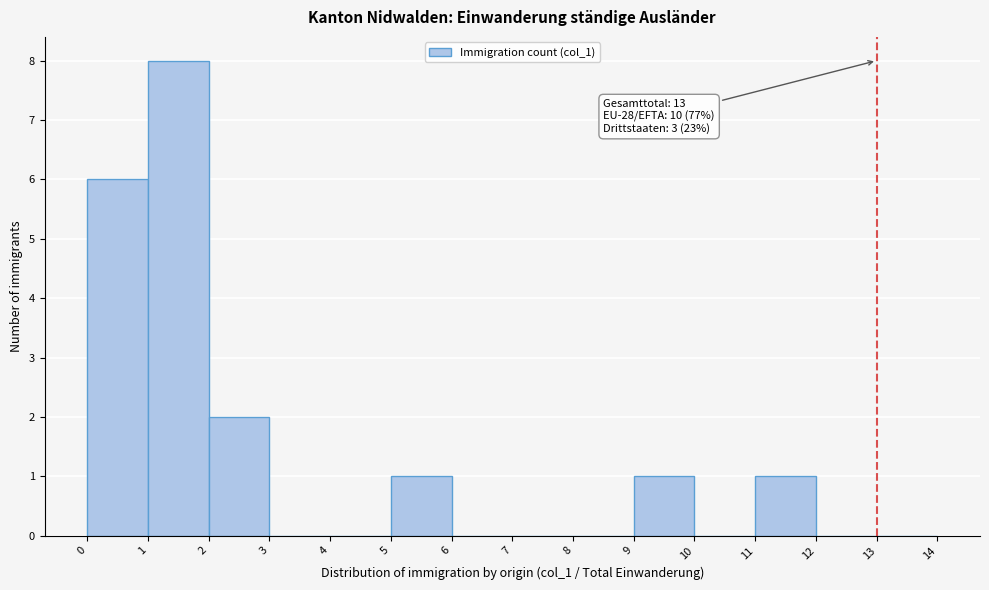

Over which range of the x-axis is the bar tallest?

1 to 2